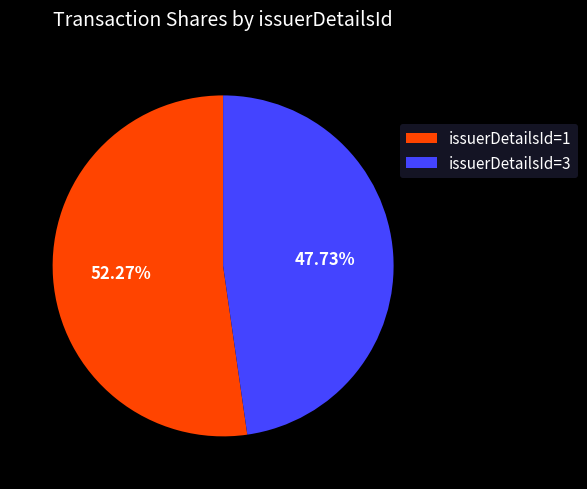

To the nearest percent, what is the difference between the largest and smallest slice percentages?

5%